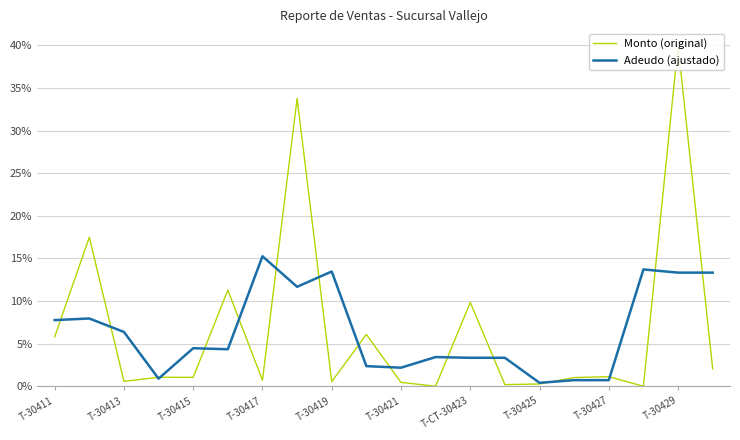

The value of Adeudo (ajustado) at T-30421 is 2.2. True or false?

True